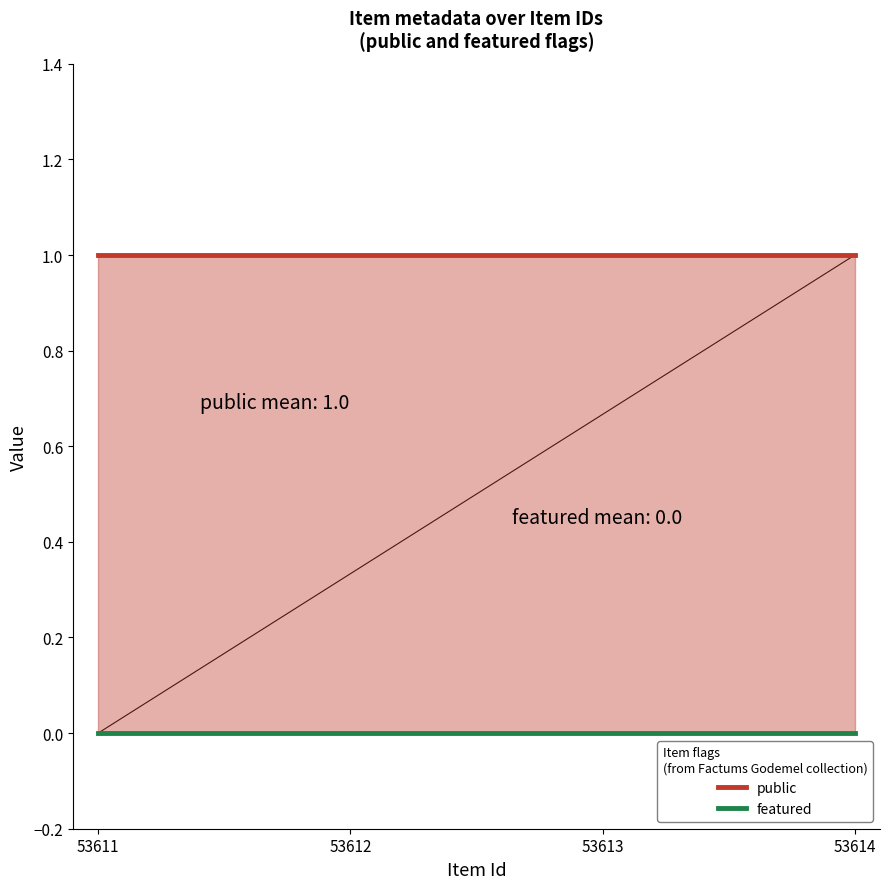

Which has a higher value, 53612 or 53613?

53612